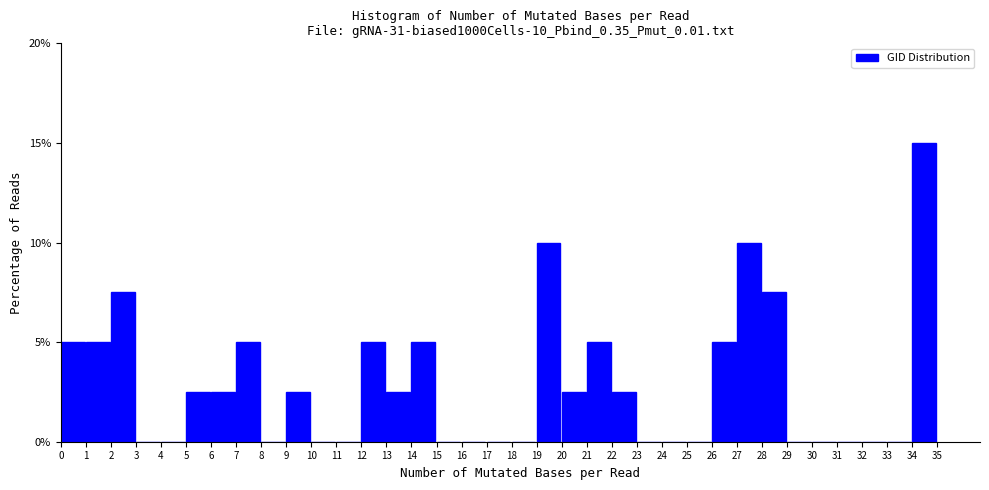

What is the change in value from 1 to 19?

+5.0